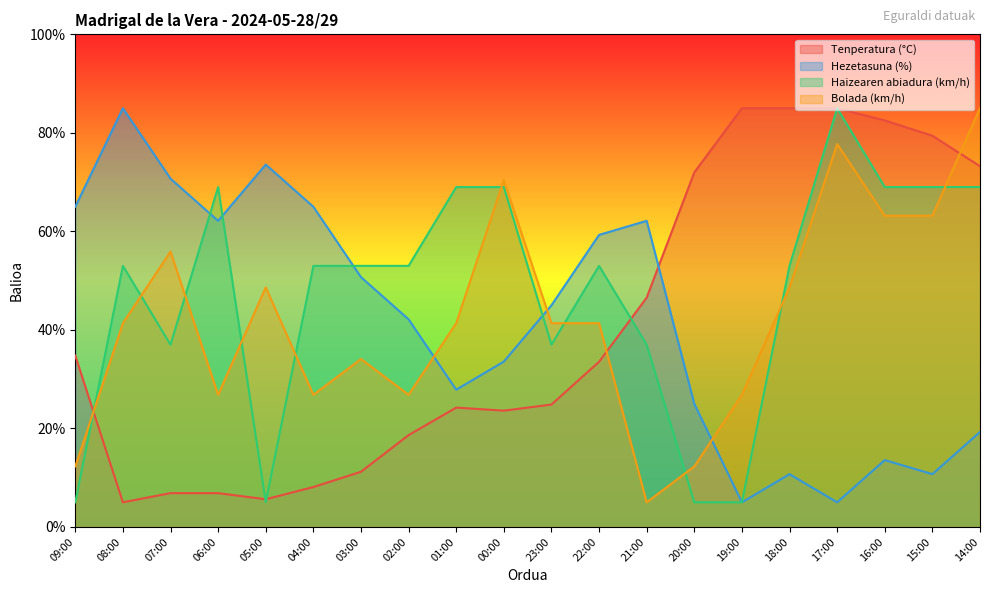

How many interior local valleys does the Bolada (km/h) series have?

4